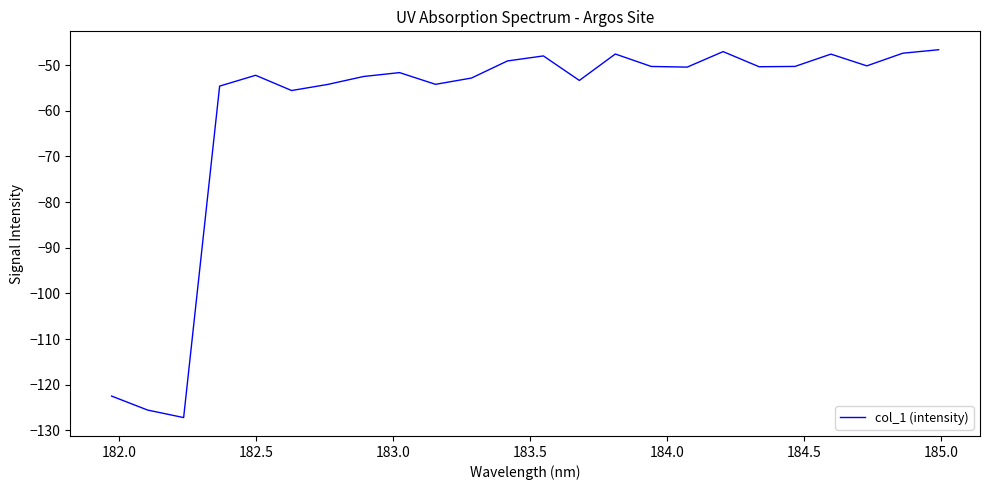

What is the greatest value displayed?

-46.7